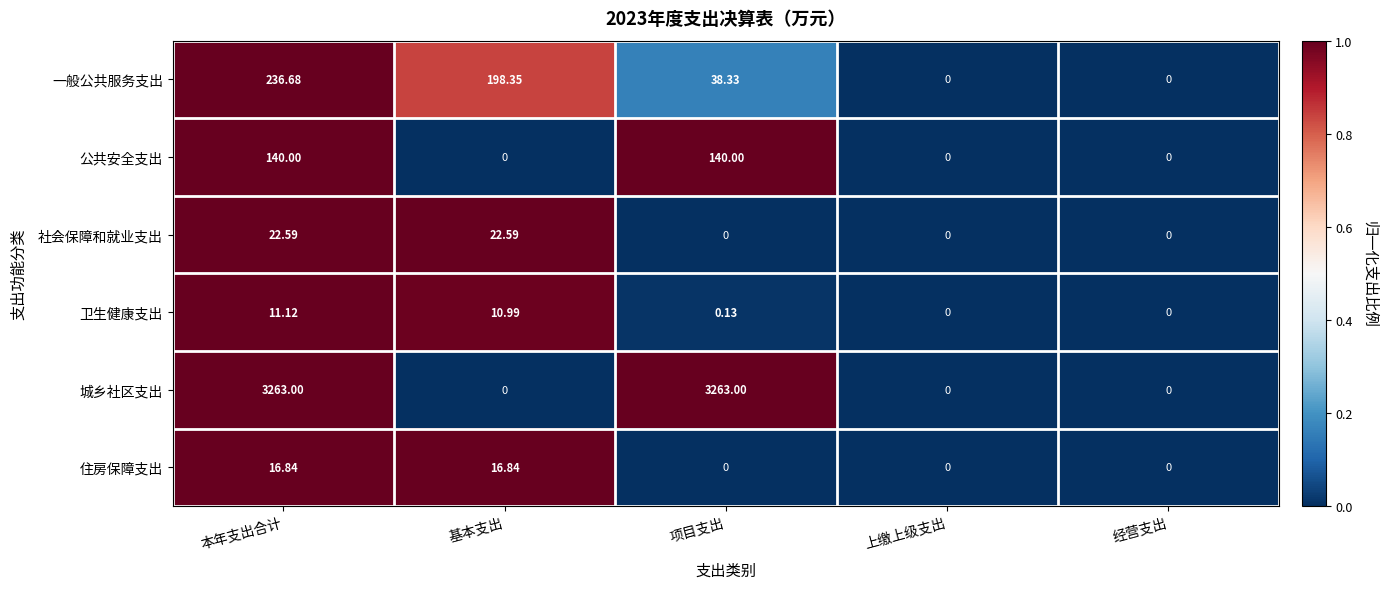

At which label is 卫生健康支出 closest to 5?

项目支出